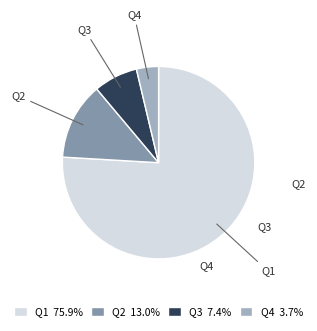

Which category has the smallest portion of the pie?

Q4